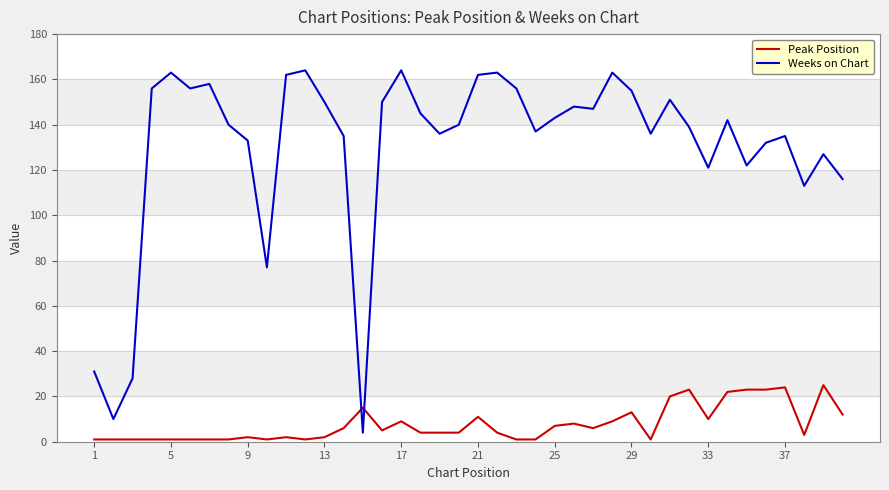

Which series has the largest total across all categories?

Weeks on Chart